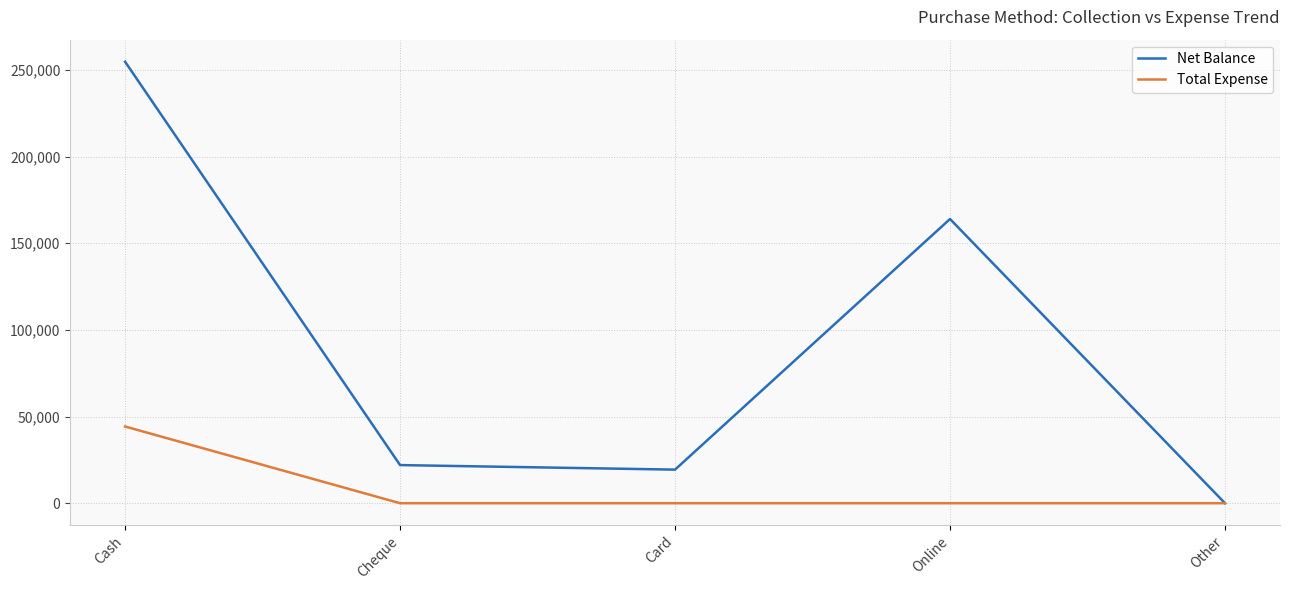

Which category has the highest value in the Net Balance series?

Cash